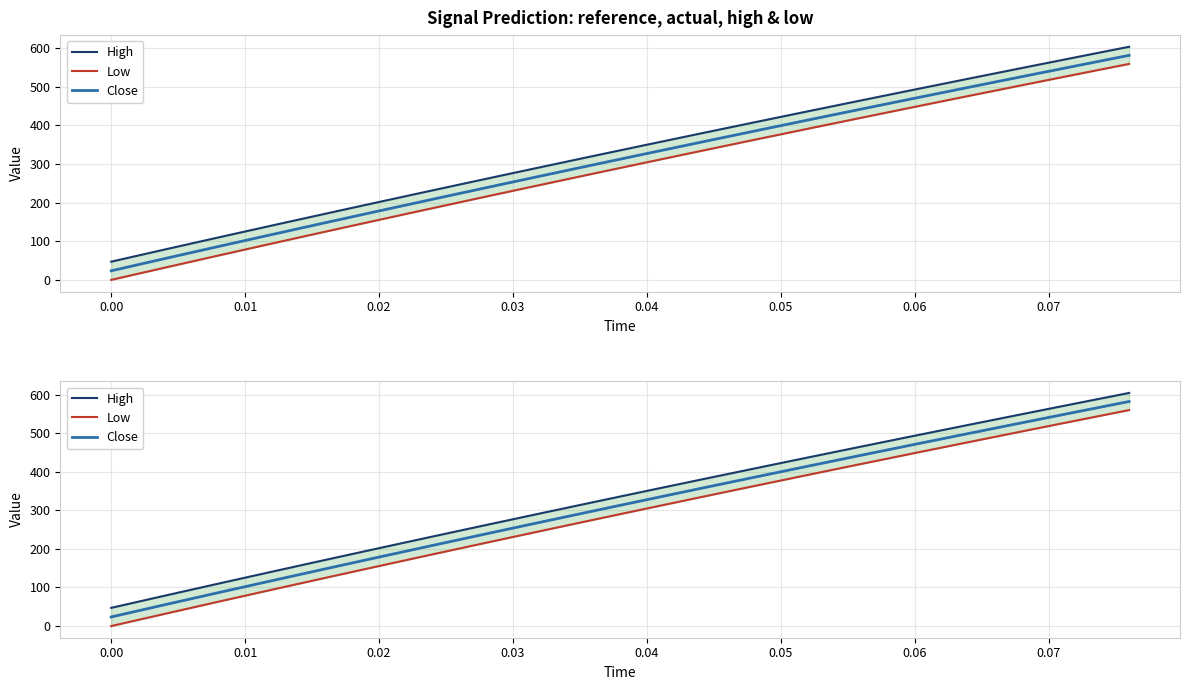

List the series in order of their peak value, highest first.

High, Close, Low